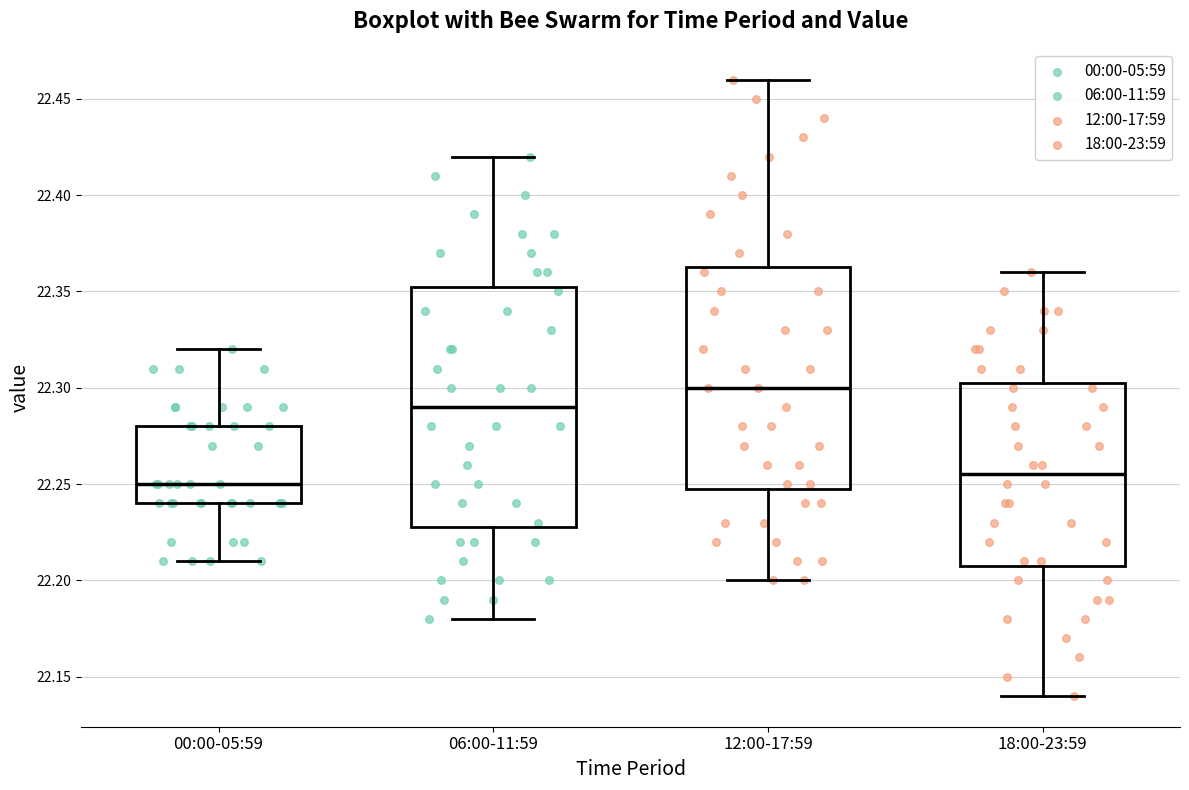

Reading left to right, transcribe this box plot: for each box, give where its median line is, the range the box spans, and where its two whiskers end, as read against the y-axis. The values are not printed on the chart, so give them approximately, as read against the axis.

00:00-05:59: median 22.250, box 22.240 to 22.280, whiskers 22.210 to 22.320
06:00-11:59: median 22.290, box 22.230 to 22.355, whiskers 22.180 to 22.420
12:00-17:59: median 22.300, box 22.250 to 22.365, whiskers 22.200 to 22.460
18:00-23:59: median 22.255, box 22.210 to 22.305, whiskers 22.140 to 22.360